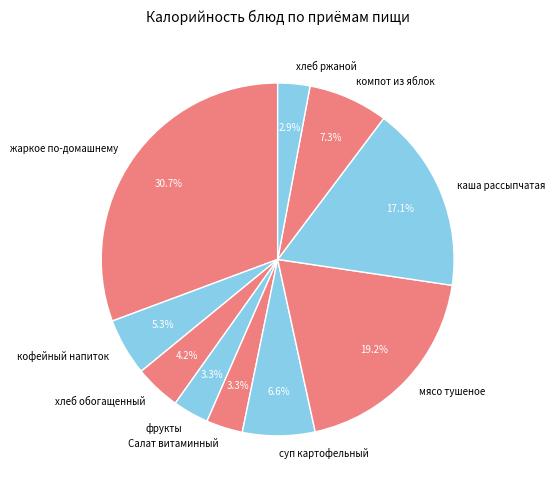

How many segments does this pie chart have?

10